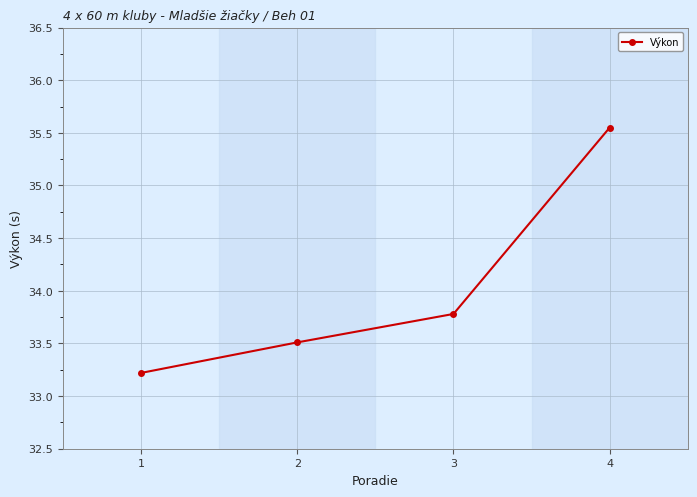

True or false: the data shows 33.2 at 1.

True